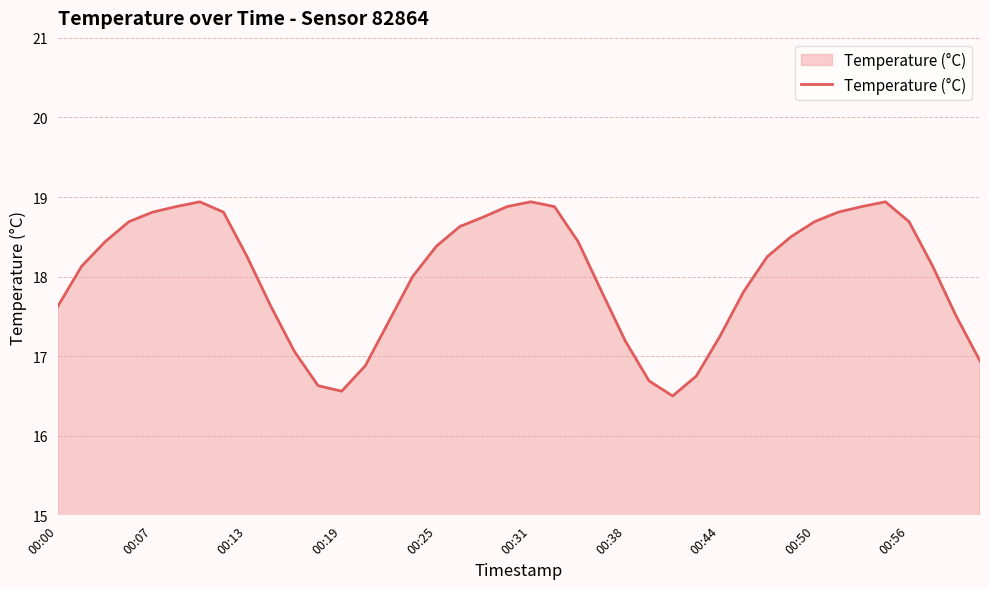

What is the difference between the maximum and minimum values?

2.4